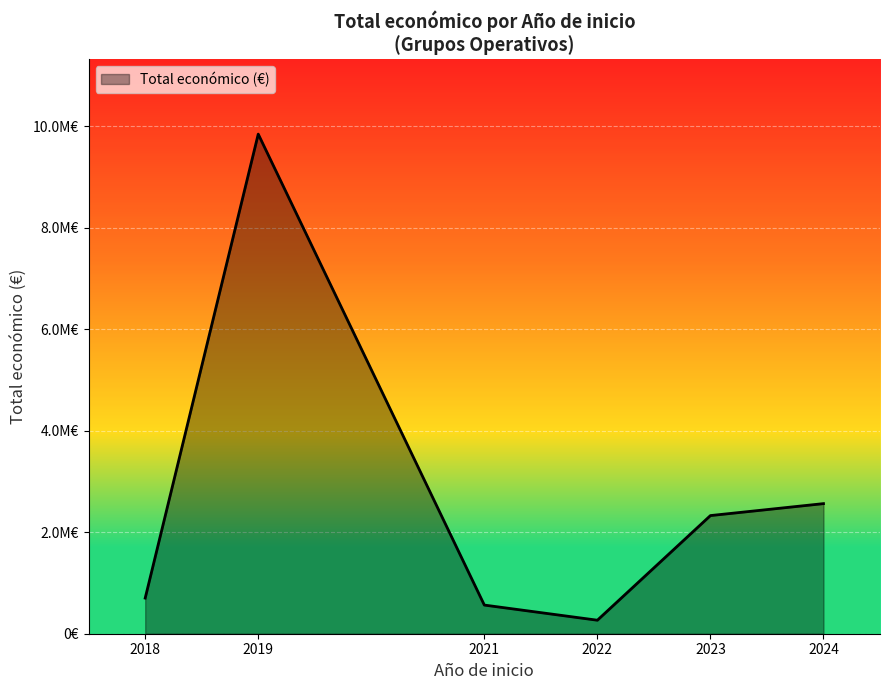

At which category does the chart reach its peak across all series?

2019